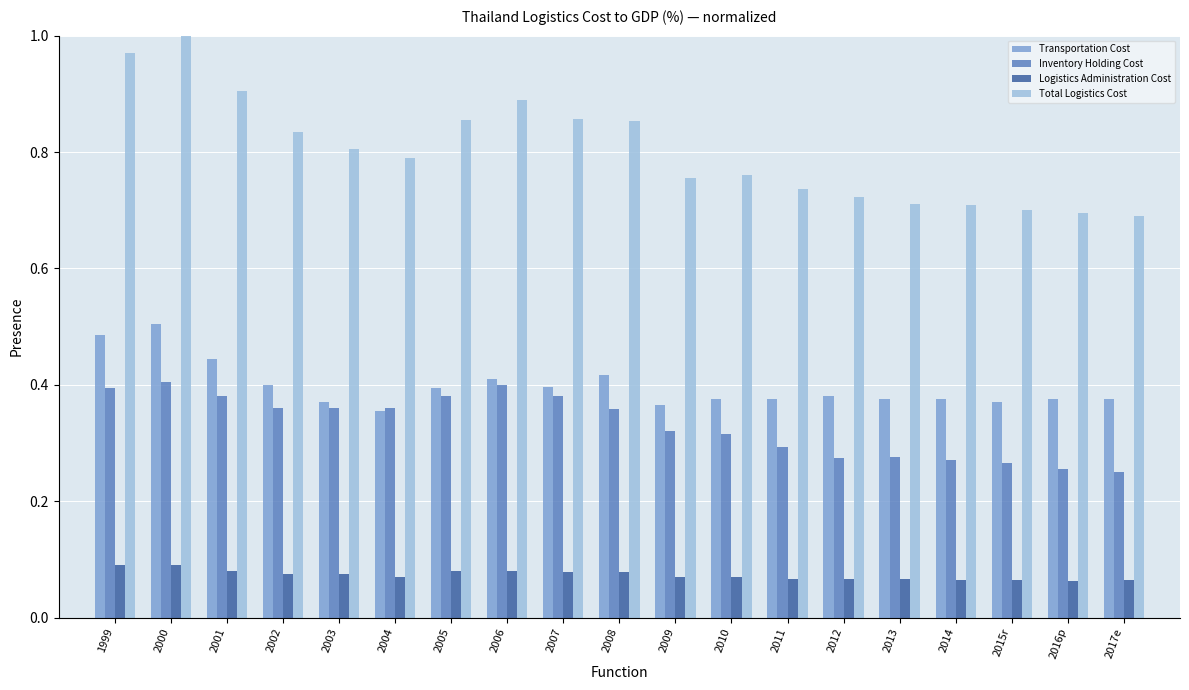

How many bars are there in total?

76